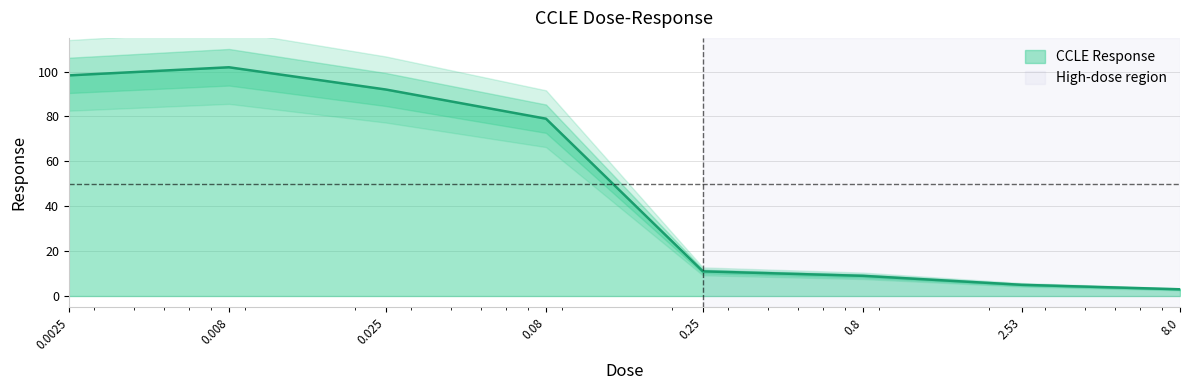

What is the approximate value at 0.25?

11.0